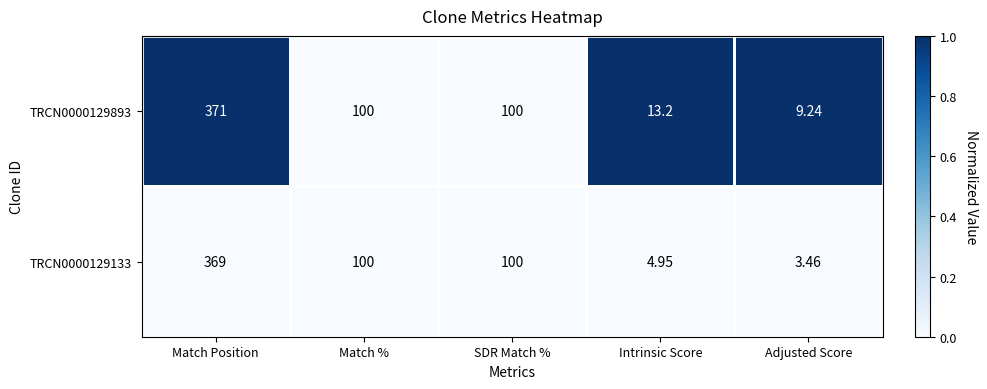

Where does the TRCN0000129133 series first go above 100?

Match Position